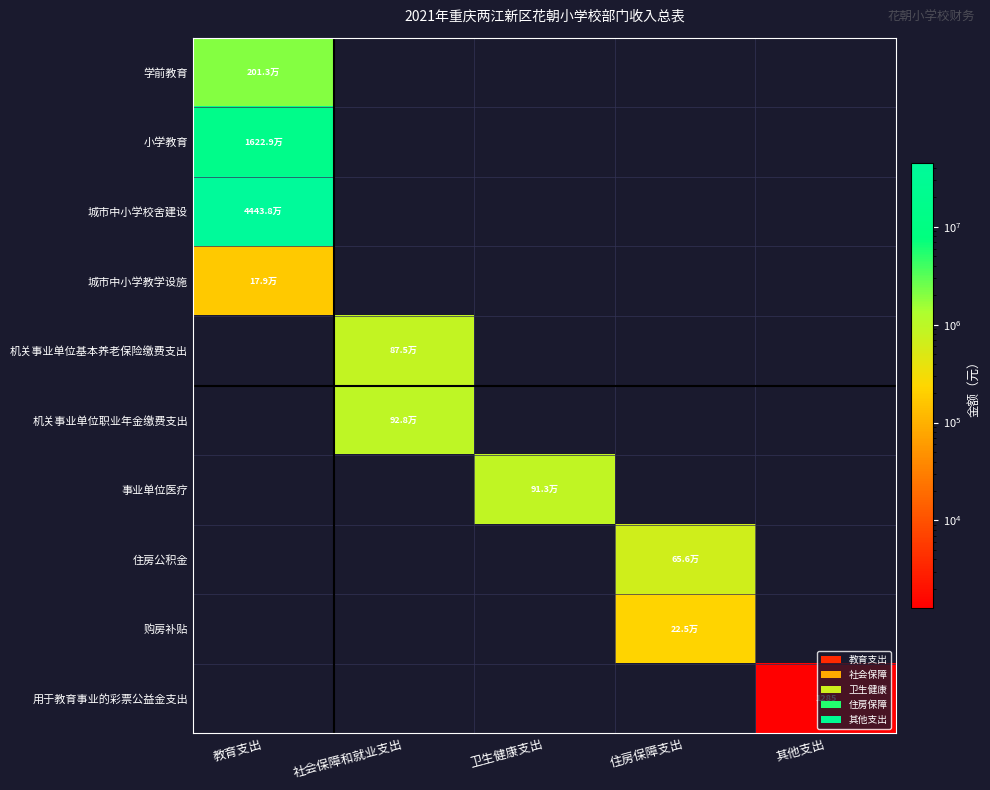

What is the greatest value displayed?

44437500.0